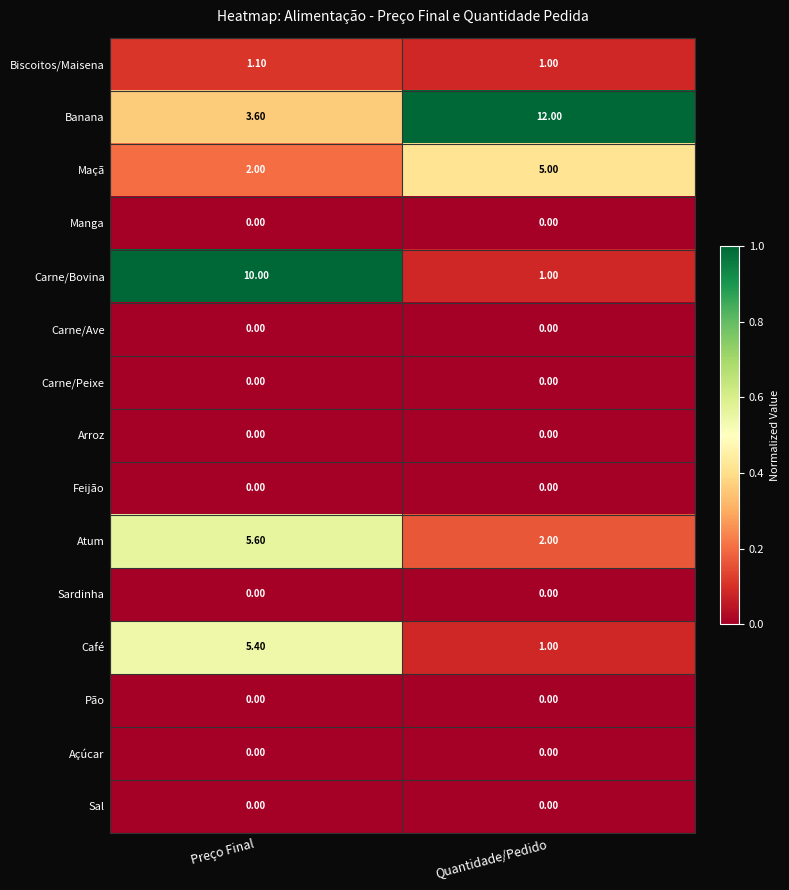

Which series has the widest spread of values?

Carne/Bovina